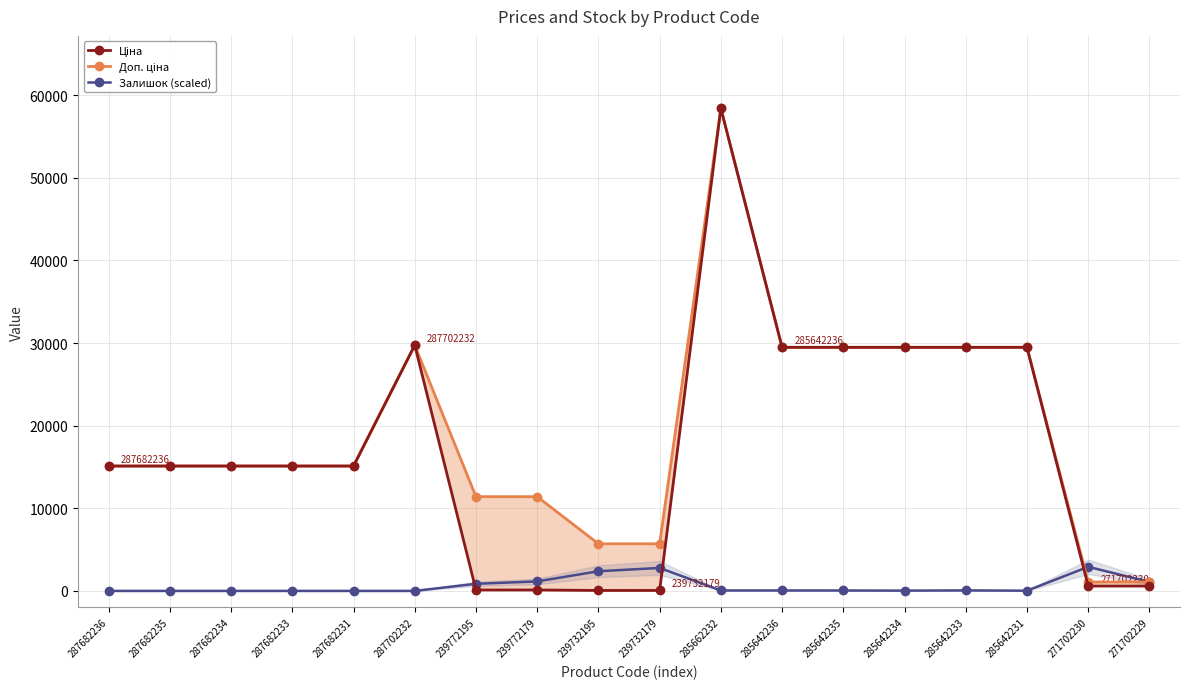

True or false: Доп. ціна has more than 2 interior local peaks.

False